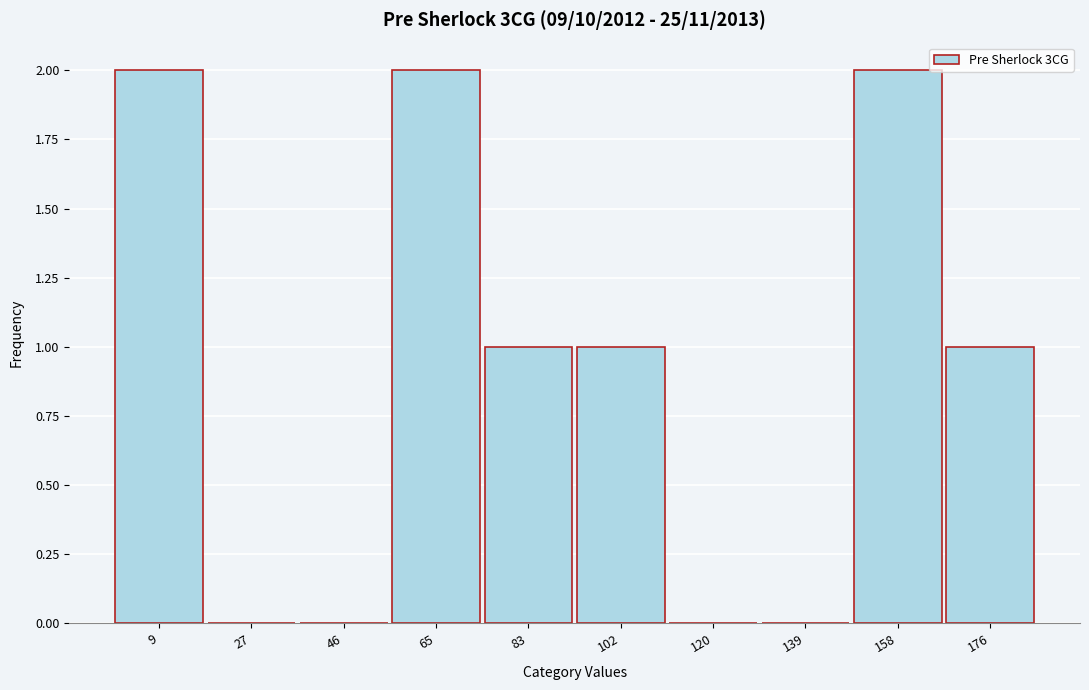

Reading left to right, list every bar in this chart as the range it spans on the x-axis followed by its height. Neither the bar edges nor the heights are printed on the chart, so give them approximately, as read against the axes.

0.0 to 18.6: 2
18.6 to 37.2: 0
37.2 to 55.8: 0
55.8 to 74.4: 2
74.4 to 93.0: 1
93.0 to 111.6: 1
111.6 to 130.2: 0
130.2 to 148.8: 0
148.8 to 167.4: 2
167.4 to 186.0: 1